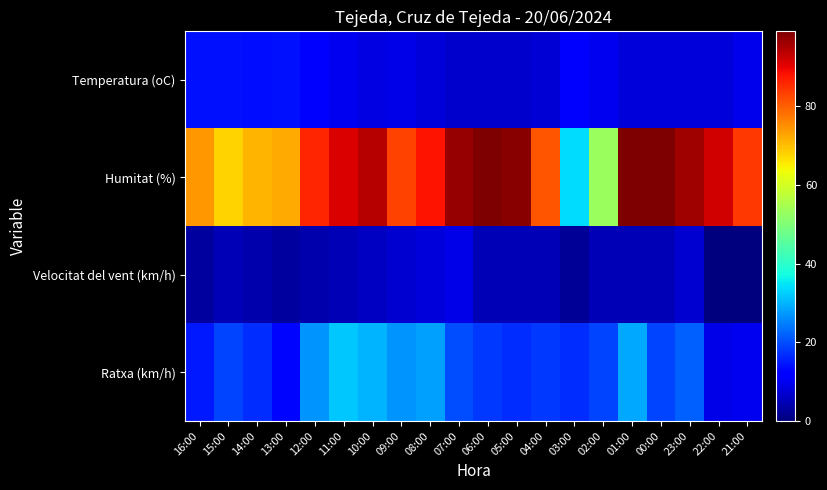

Reading right to left, extract all data points from this chart.

Temperatura (oC): 21:00=9.4	22:00=7.9	23:00=7.8	00:00=7.8	01:00=7.9	02:00=9.8	03:00=11.0	04:00=7.6	05:00=6.8	06:00=6.8	07:00=6.6	08:00=7.8	09:00=9.2	10:00=8.8	11:00=9.9	12:00=11.4	13:00=14.0	14:00=13.6	15:00=14.3	16:00=14.1
Humitat (%): 21:00=84.0	22:00=92.0	23:00=96.0	00:00=99.0	01:00=99.0	02:00=53.0	03:00=34.0	04:00=81.0	05:00=98.0	06:00=99.0	07:00=97.0	08:00=88.0	09:00=83.0	10:00=94.0	11:00=91.0	12:00=86.0	13:00=72.0	14:00=71.0	15:00=68.0	16:00=74.0
Velocitat del vent (km/h): 21:00=0.0	22:00=0.0	23:00=7.0	00:00=5.0	01:00=5.0	02:00=5.0	03:00=2.0	04:00=5.0	05:00=5.0	06:00=5.0	07:00=9.0	08:00=8.0	09:00=7.0	10:00=6.0	11:00=5.0	12:00=4.0	13:00=3.0	14:00=4.0	15:00=5.0	16:00=3.0
Ratxa (km/h): 21:00=10.0	22:00=9.0	23:00=22.0	00:00=19.0	01:00=29.0	02:00=19.0	03:00=17.0	04:00=18.0	05:00=17.0	06:00=18.0	07:00=20.0	08:00=28.0	09:00=27.0	10:00=30.0	11:00=32.0	12:00=27.0	13:00=13.0	14:00=17.0	15:00=19.0	16:00=15.0